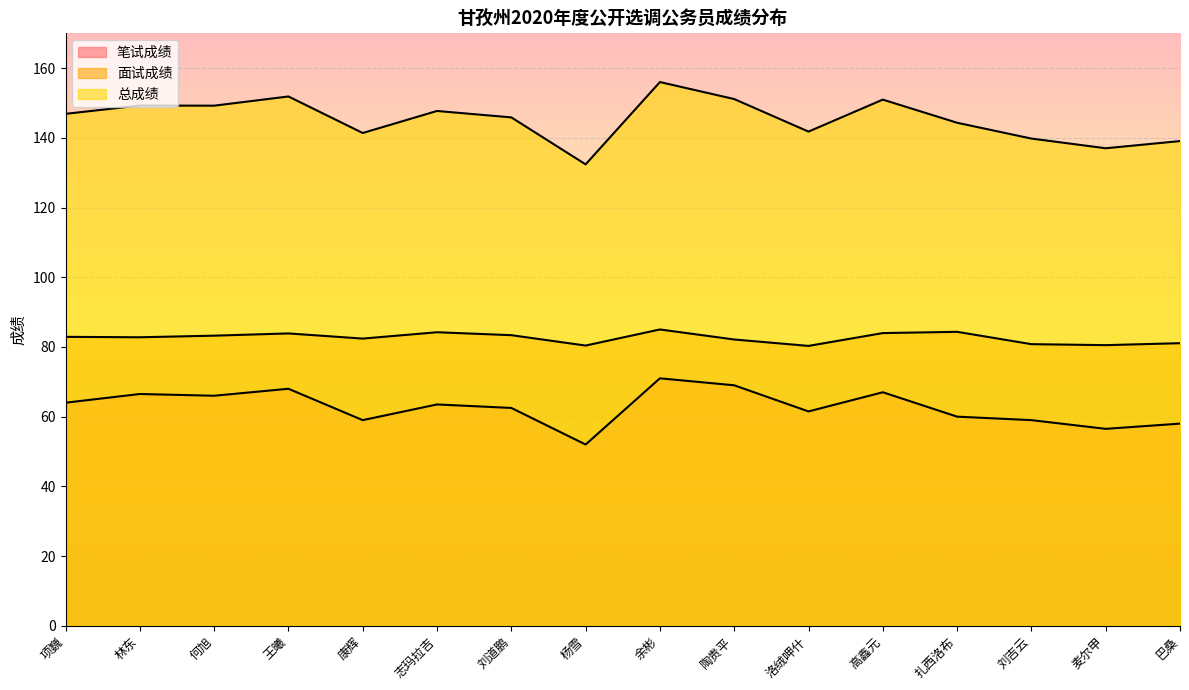

At which category does 面试成绩 reach its first local peak?

王曦